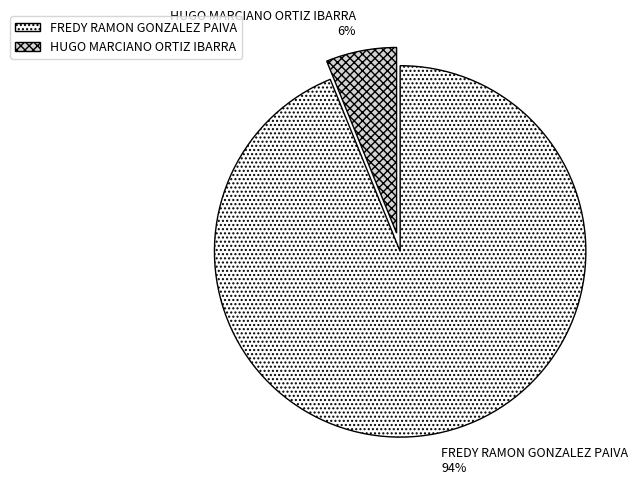

The FREDY RAMON GONZALEZ PAIVA slice represents 99% of the pie. True or false?

False